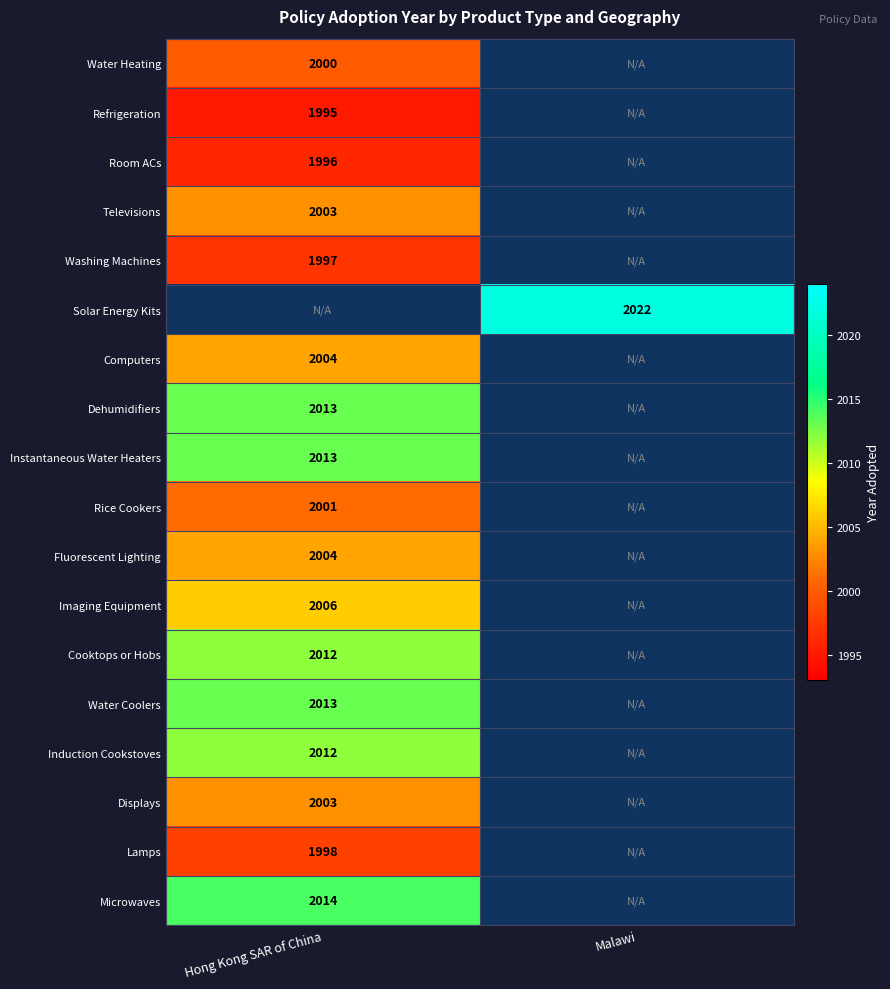

True or false: Water Heating has a value of 3526 at Hong Kong SAR of China.

False